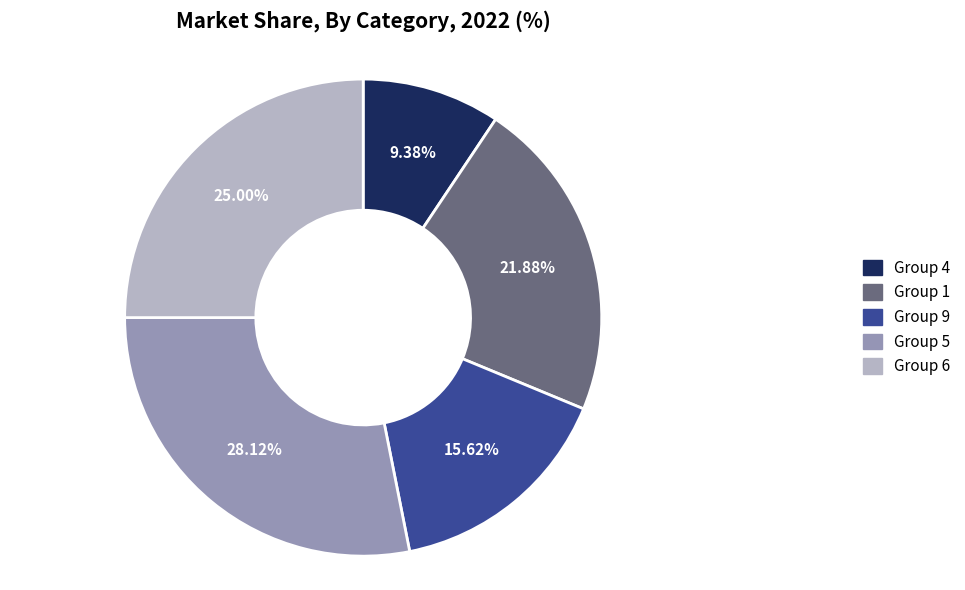

Does any single category account for the majority?

No